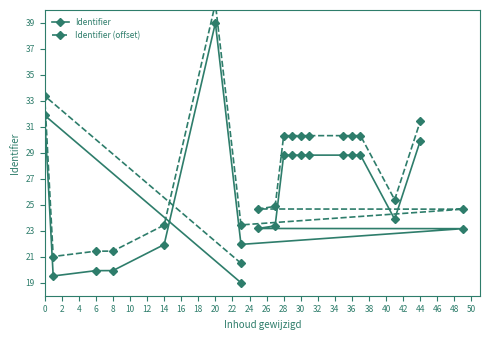

True or false: Identifier (offset) and Identifier intersect in this chart.

False